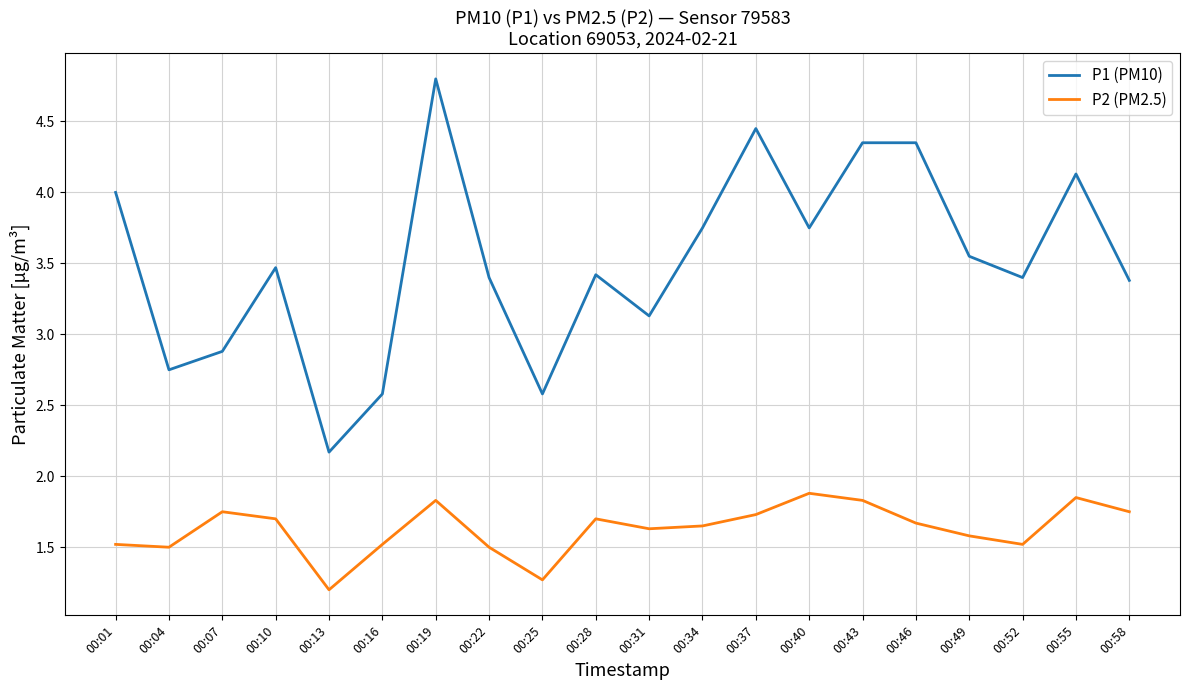

Read the P1 (PM10) value at 00:58.

3.4